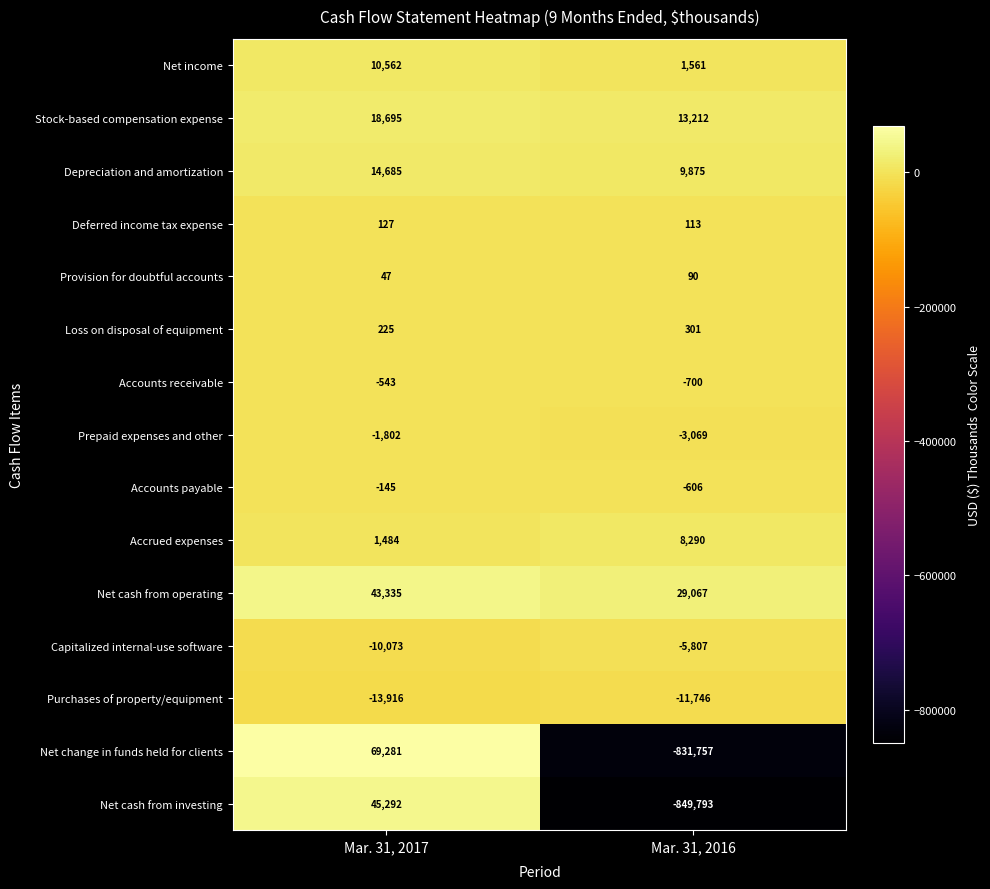

Where is Purchases of property/equipment nearest to the value -12831?

Mar. 31, 2017